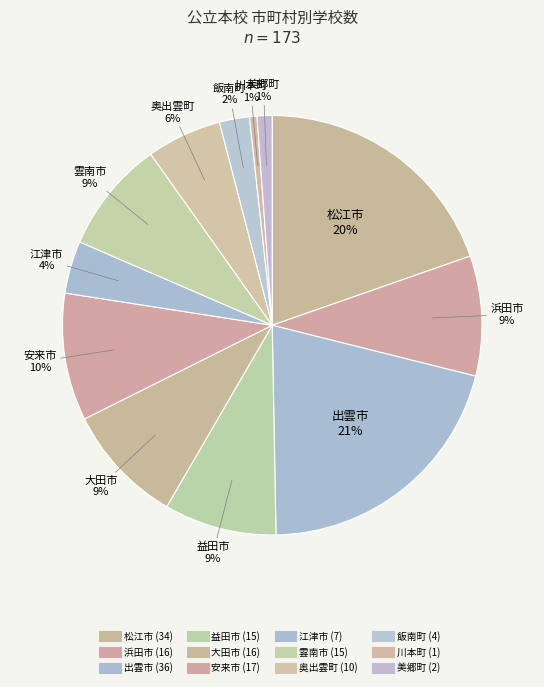

The 飯南町 slice represents 2% of the pie. True or false?

True